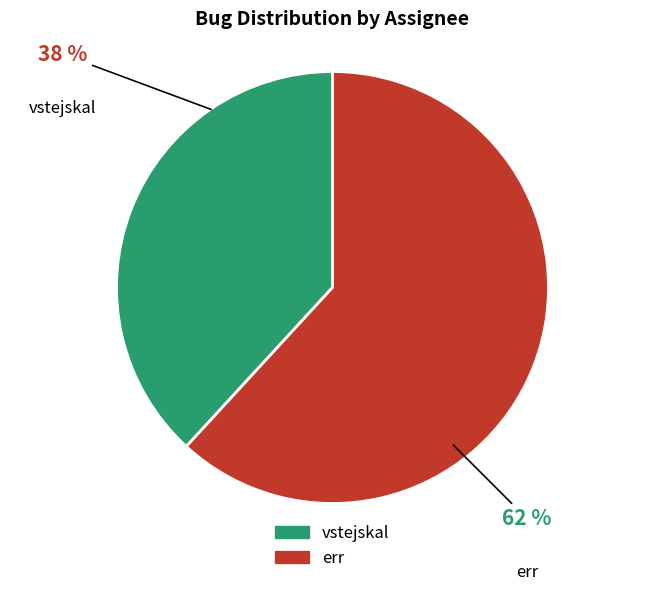

Rank the categories by value from lowest to highest.

vstejskal, err